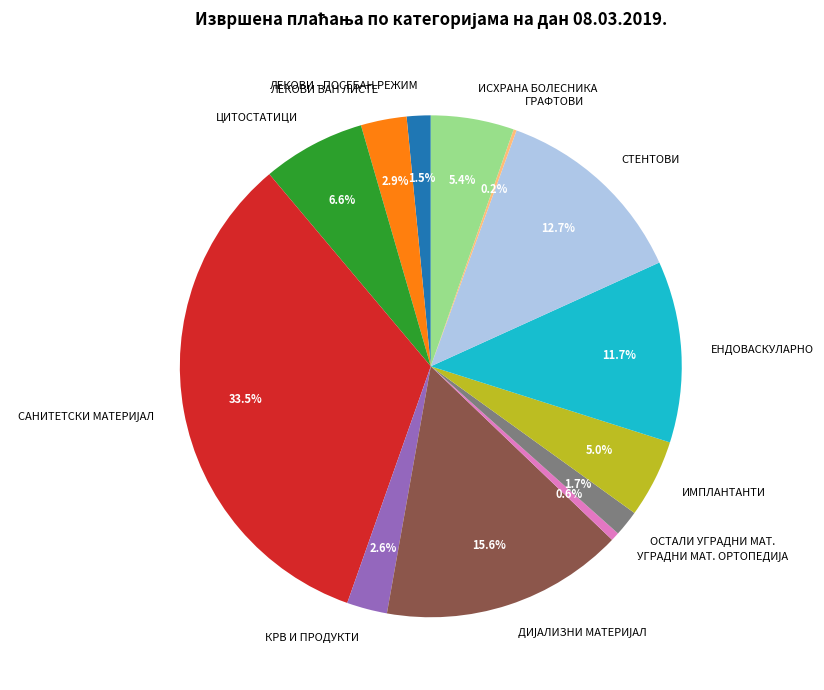

Is there any slice that represents more than half of the pie?

No